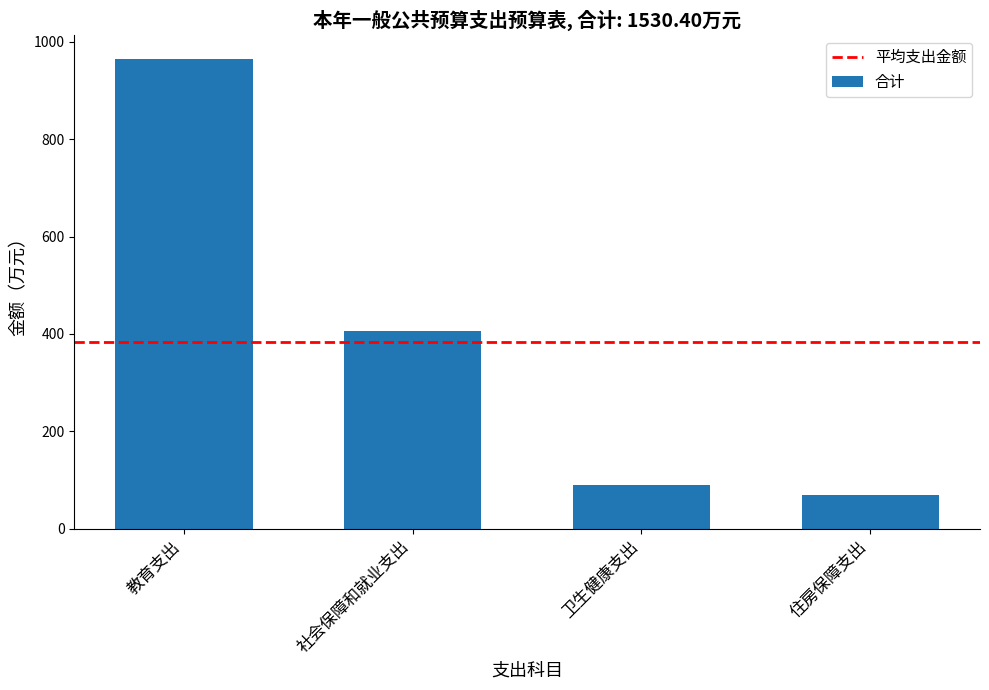

Which has a higher value, 卫生健康支出 or 社会保障和就业支出?

社会保障和就业支出